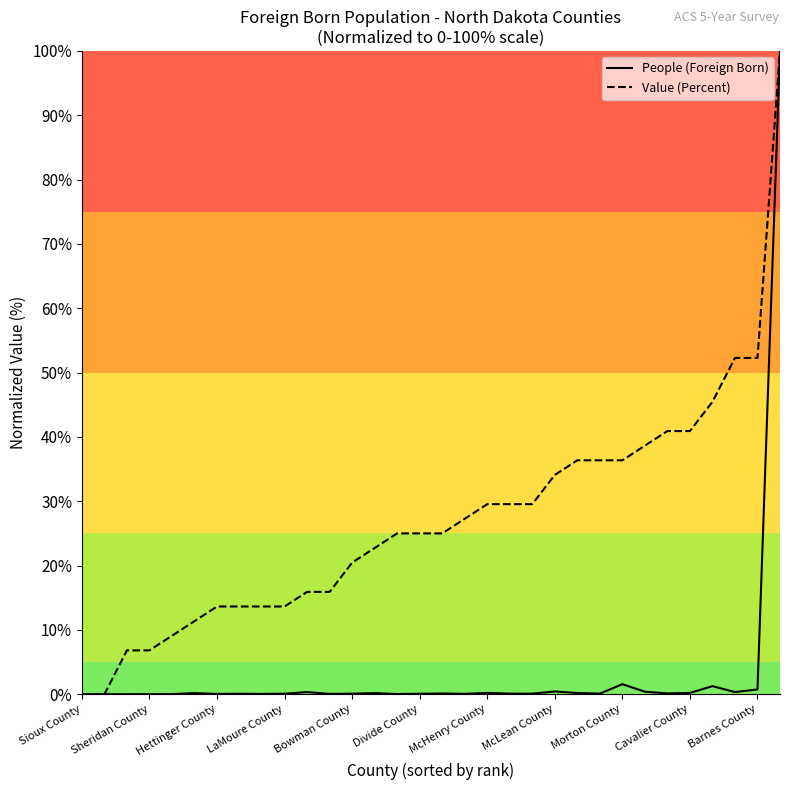

Which series has the largest total across all categories?

Value (Percent)